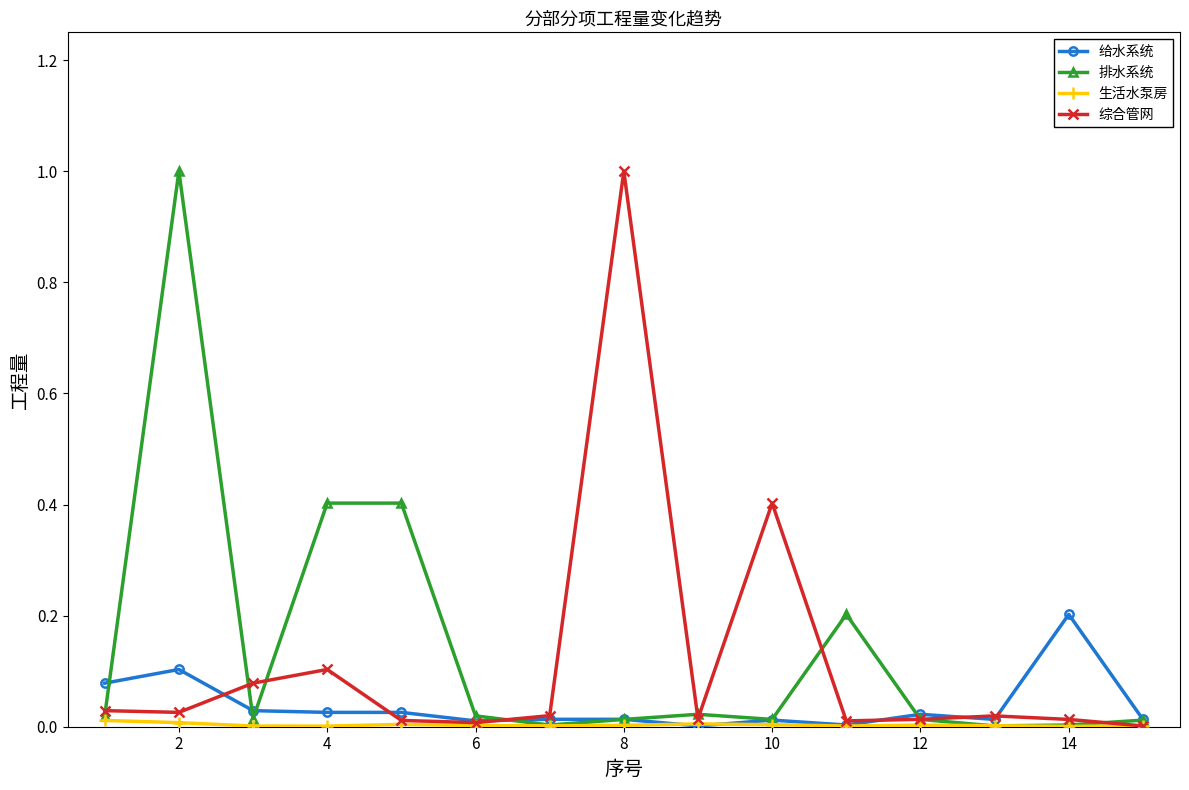

What is the greatest value displayed?

1.0